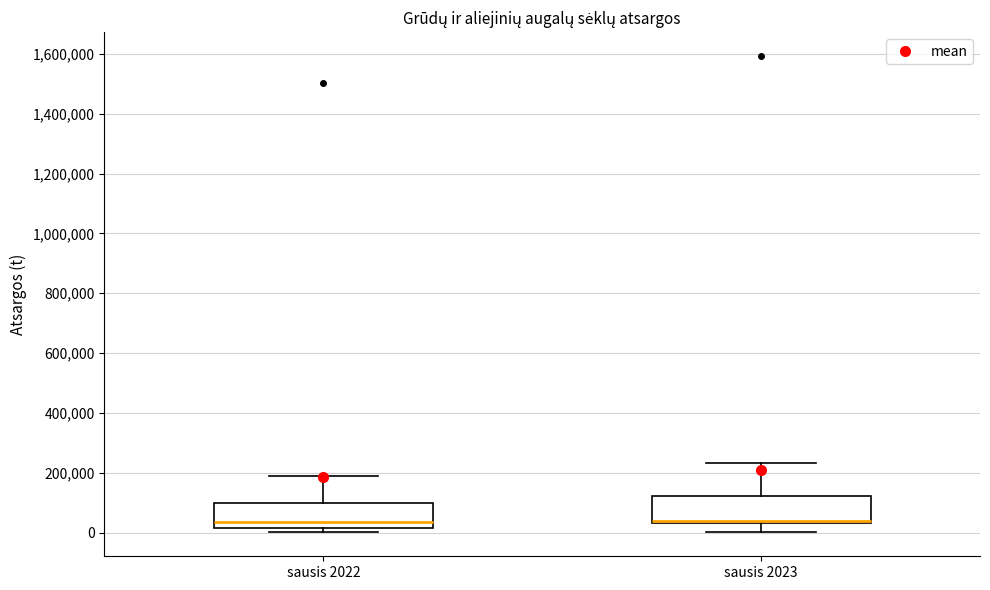

Where does the median line of the box for sausis 2022 sit on the y-axis? The values are not printed on the chart, so give them approximately, as read against the axis.

40000